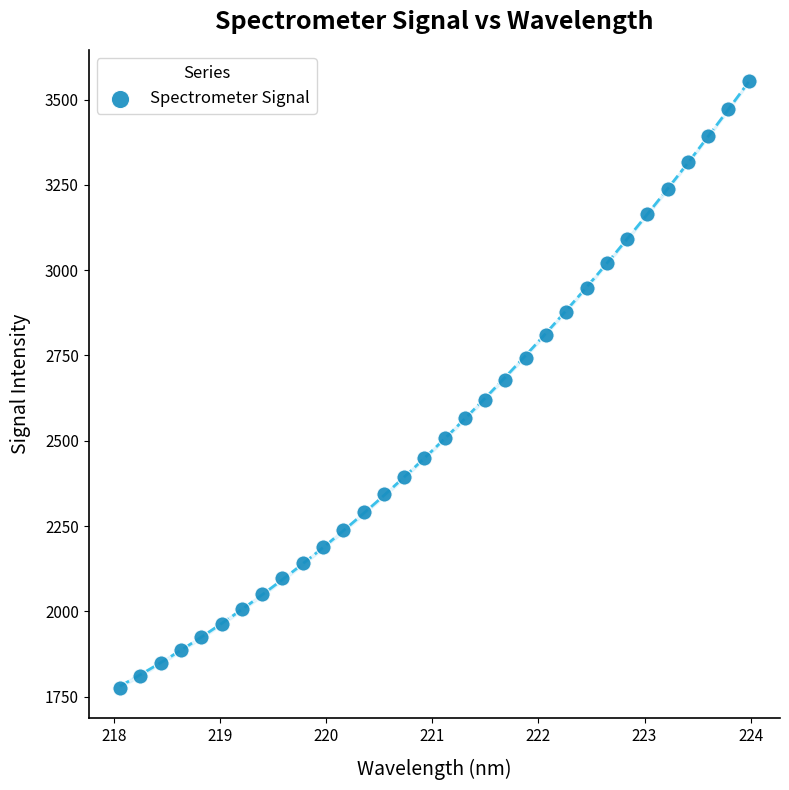

What is the range of Y values (max minus min)?

1778.8